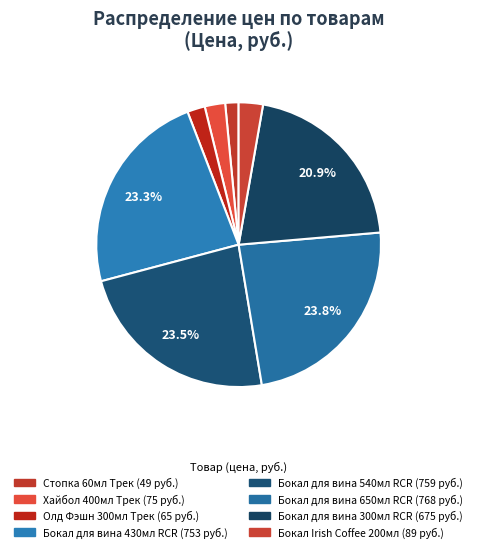

How many slices are in this pie chart?

8